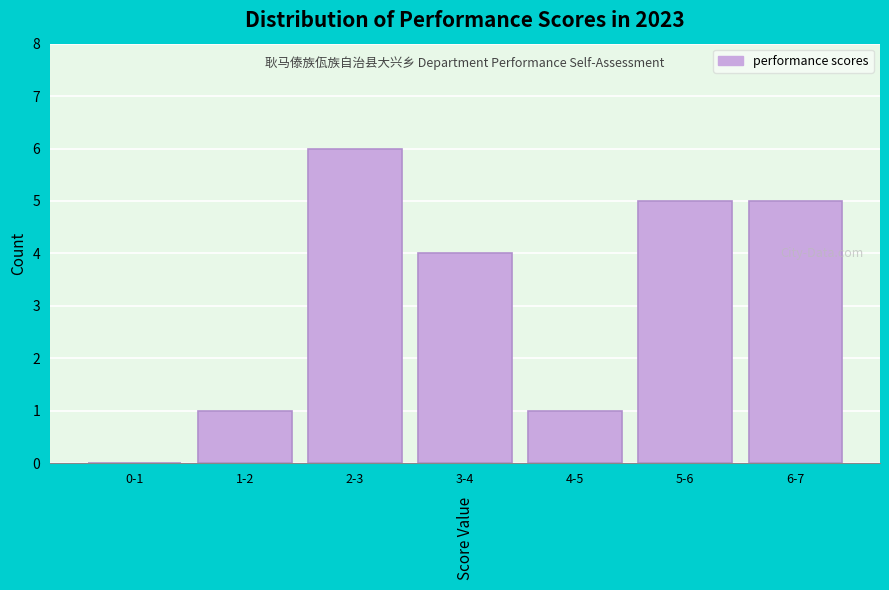

Reading left to right, transcribe all the data shown in this chart.

0-1=0	1-2=1	2-3=6	3-4=4	4-5=1	5-6=5	6-7=5